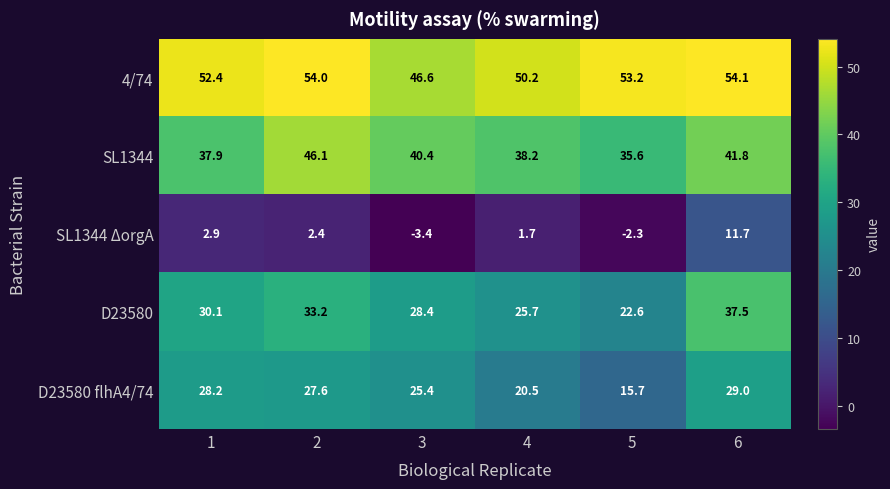

Between 5 and 6, which series saw the biggest shift?

D23580